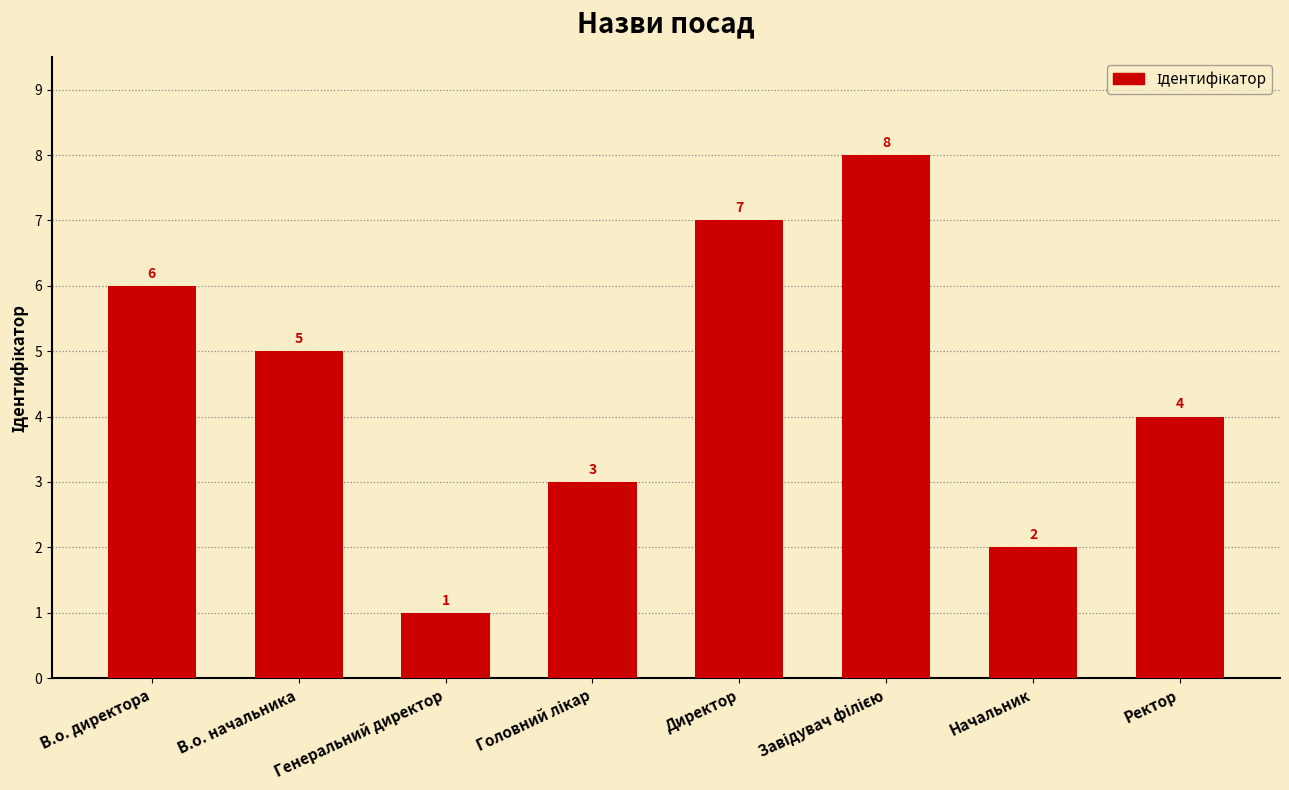

Count the values in the range 3 to 7.

5